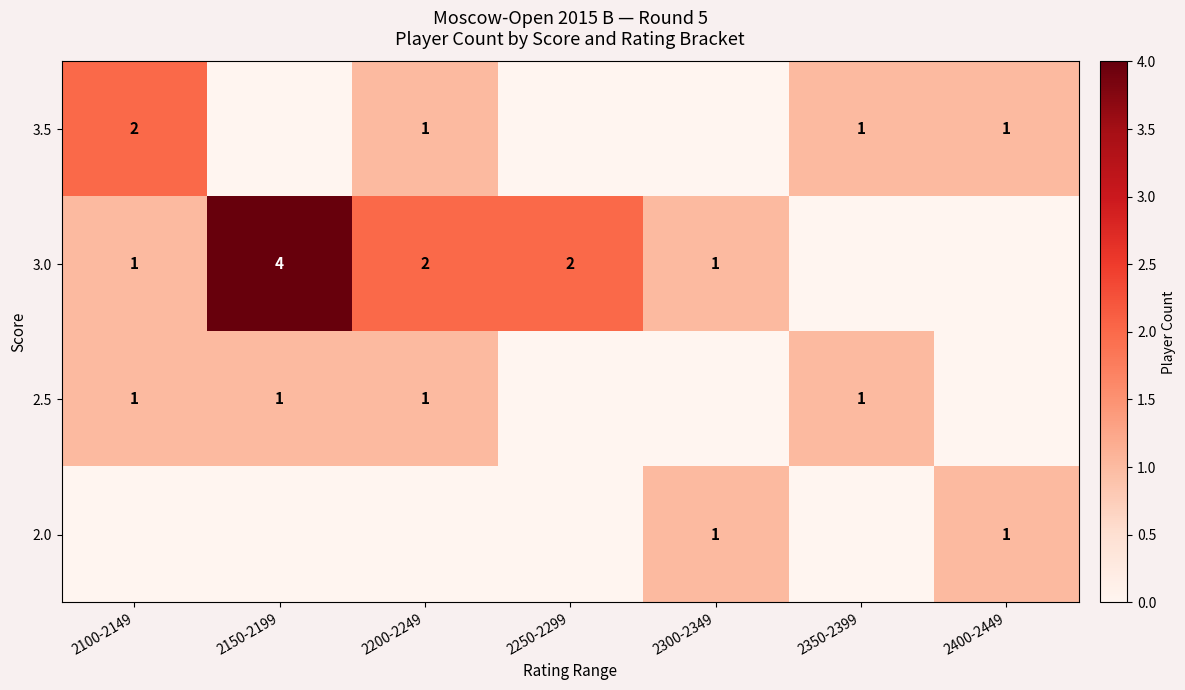

True or false: 3.0 has a value of 4 at 2150-2199.

True